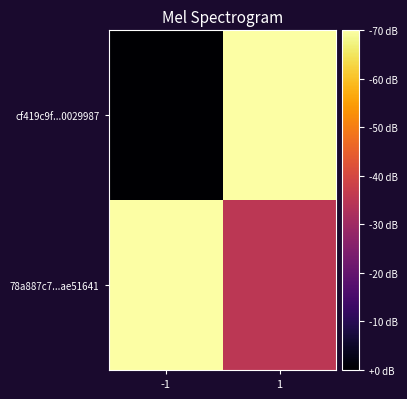

Which has a higher value, -1 or 1?

1